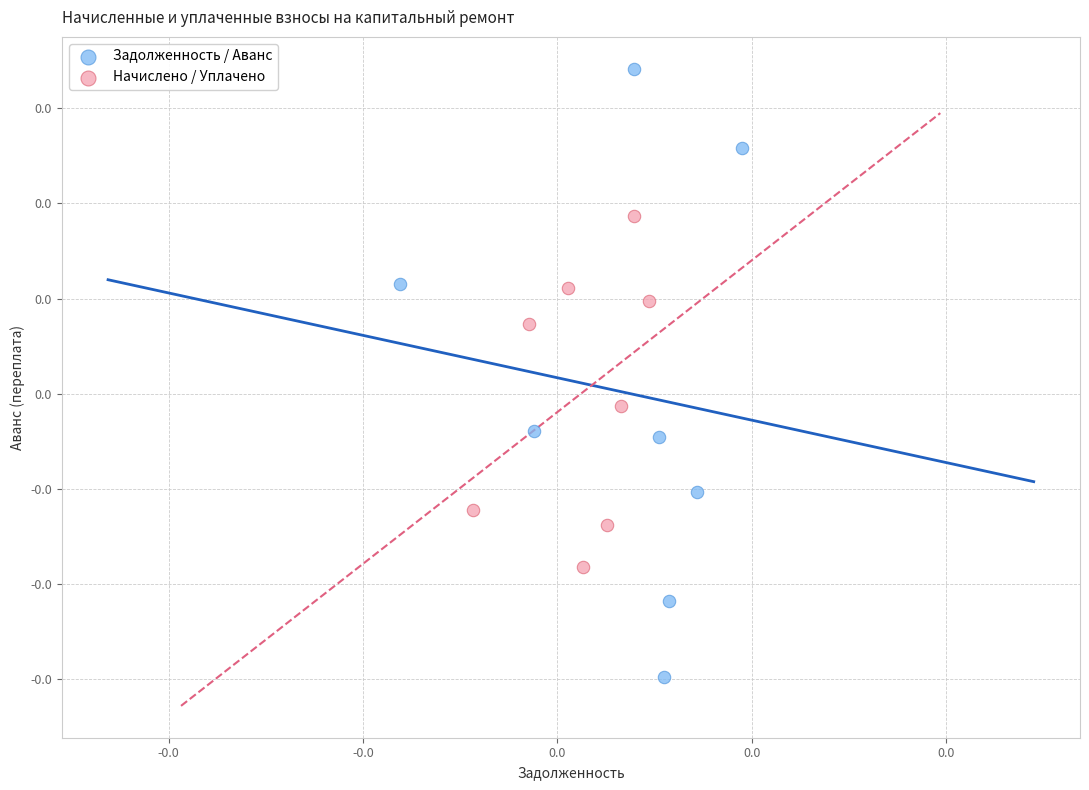

Which series contains the lowest Y value?

Задолженность / Аванс